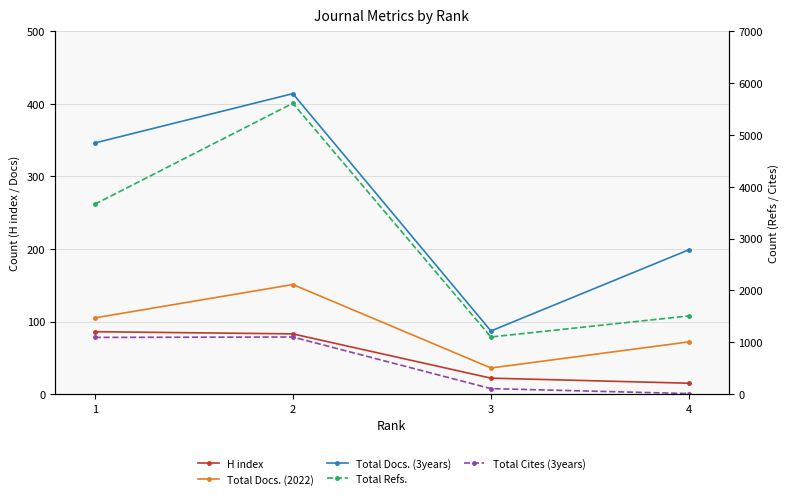

What is the sum of the H index values at 4 and 2?

98